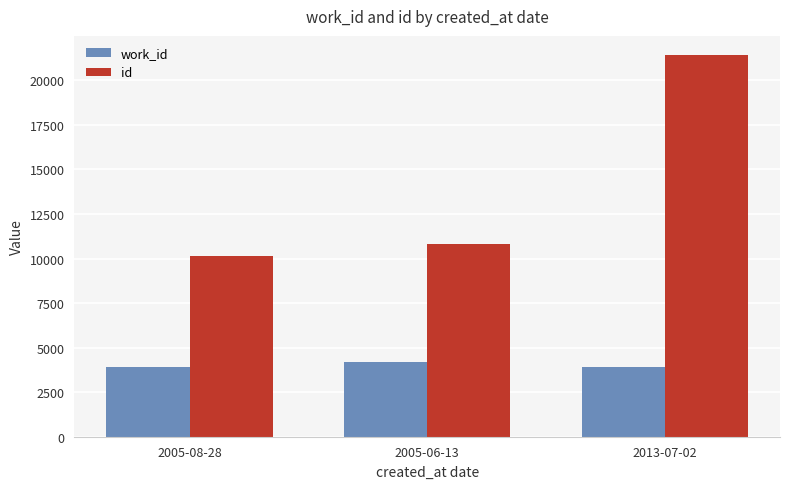

Which series has the widest spread of values?

id